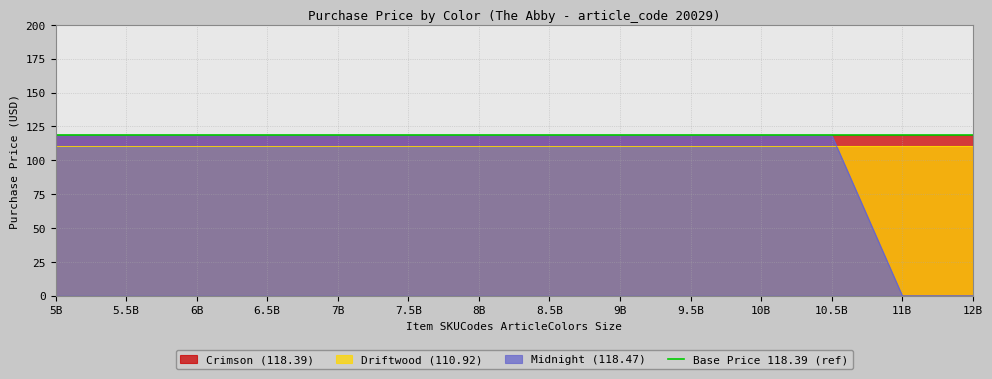

True or false: Midnight (118.47) has a value of 118.5 at 10B.

True